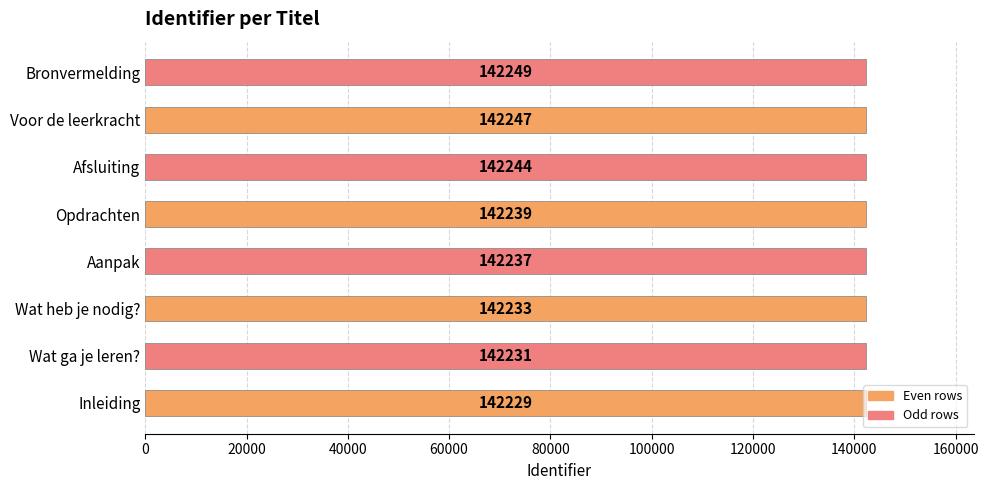

At which label is the value closest to 142239?

Opdrachten